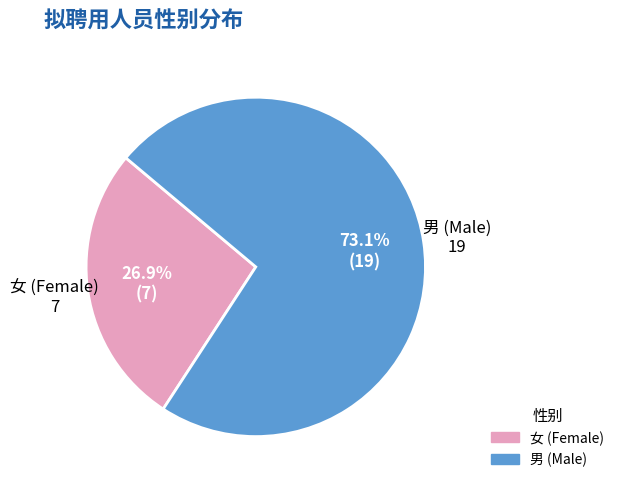

What is the ratio of the value at 女 to the value at 男?

0.4